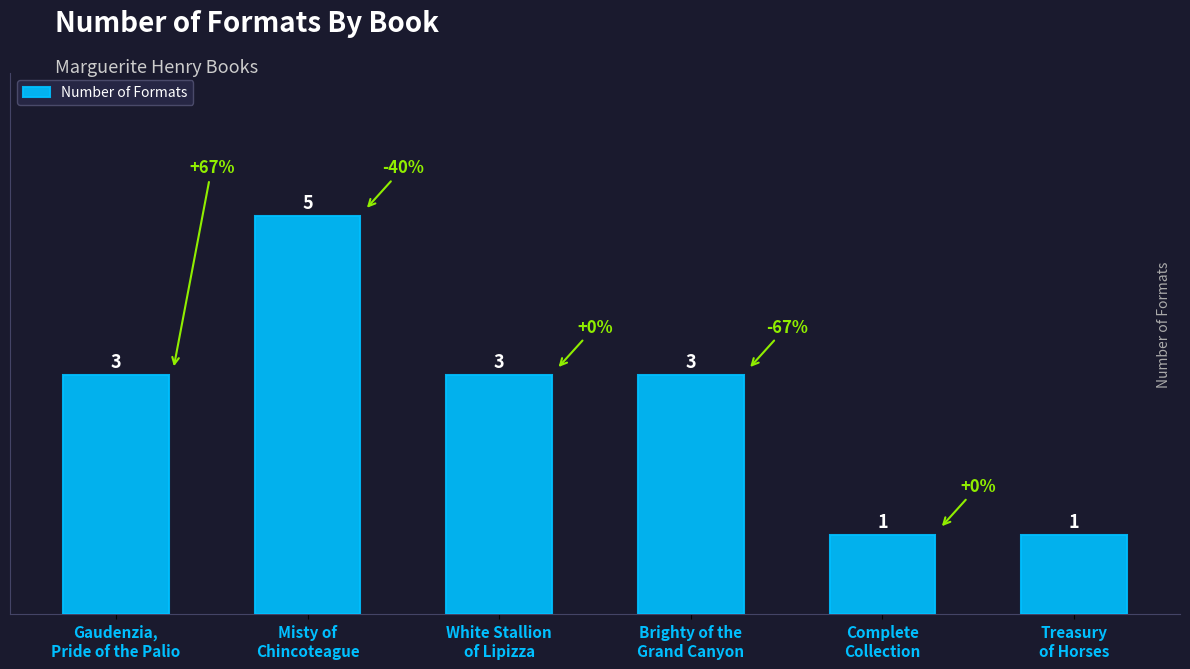

What is the change in value from White Stallion
of Lipizza to Complete
Collection?

-2